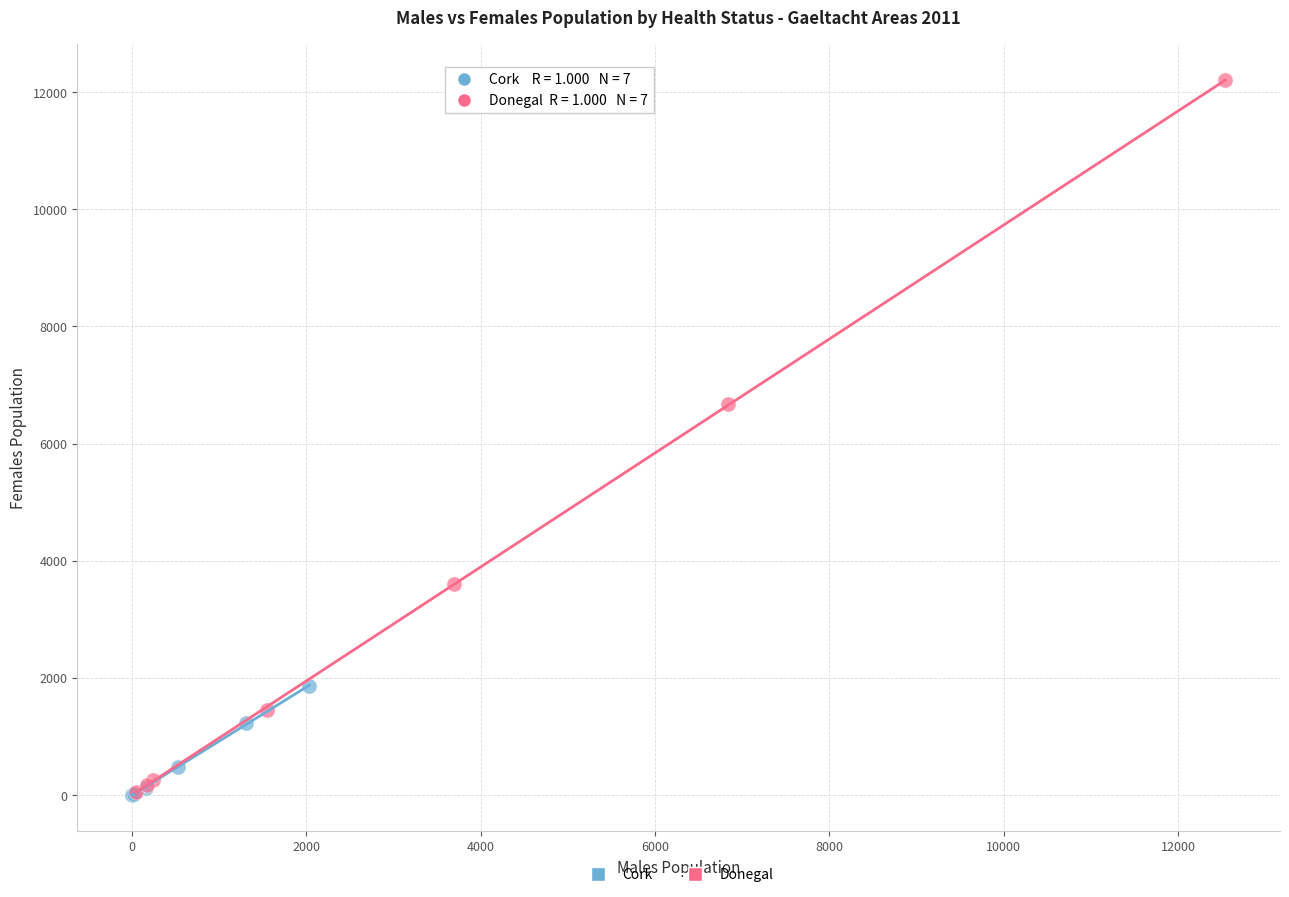

Which series contains the highest Y value?

Donegal